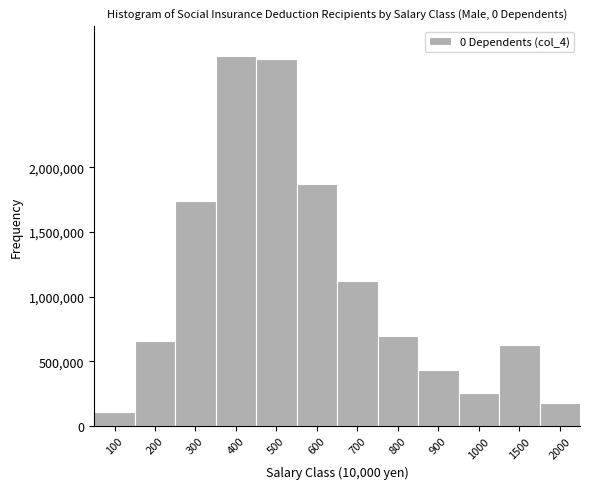

Reading left to right, list all the values displayed in this chart.

100=105151	200=656737	300=1737612	400=2863034	500=2838567	600=1873662	700=1122331	800=694059	900=429213	1000=257085	1500=623364	2000=177919